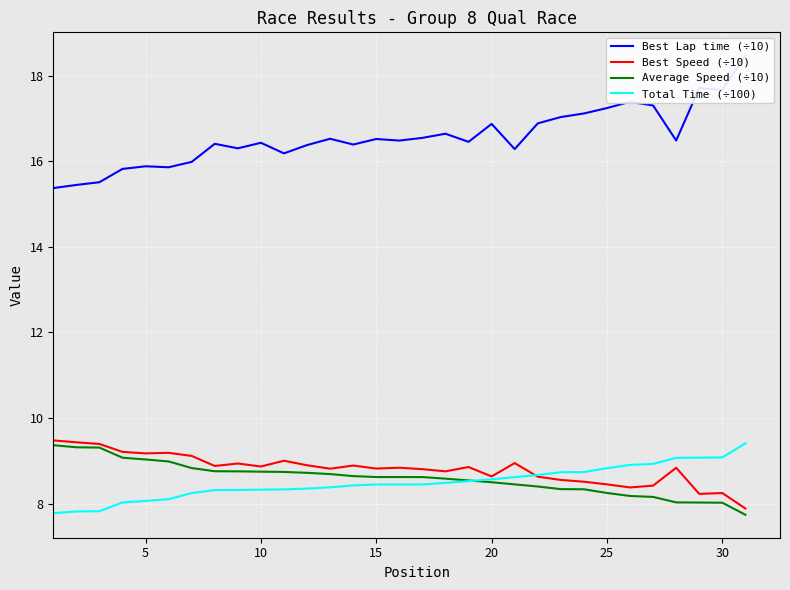

True or false: Best Lap time (÷10) has a value of 23.5 at 11.

False